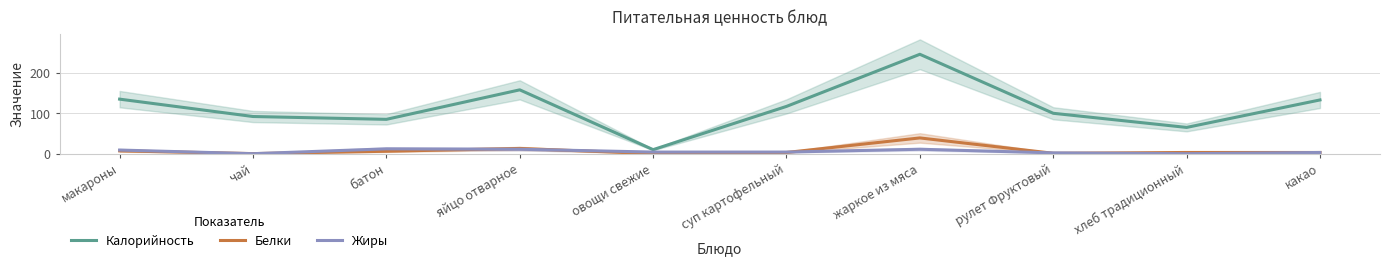

Rank the categories by Калорийность value from lowest to highest.

овощи свежие, хлеб традиционный, батон, чай, рулет Фруктовый, суп картофельный, какао, макароны, яйцо отварное, жаркое из мяса